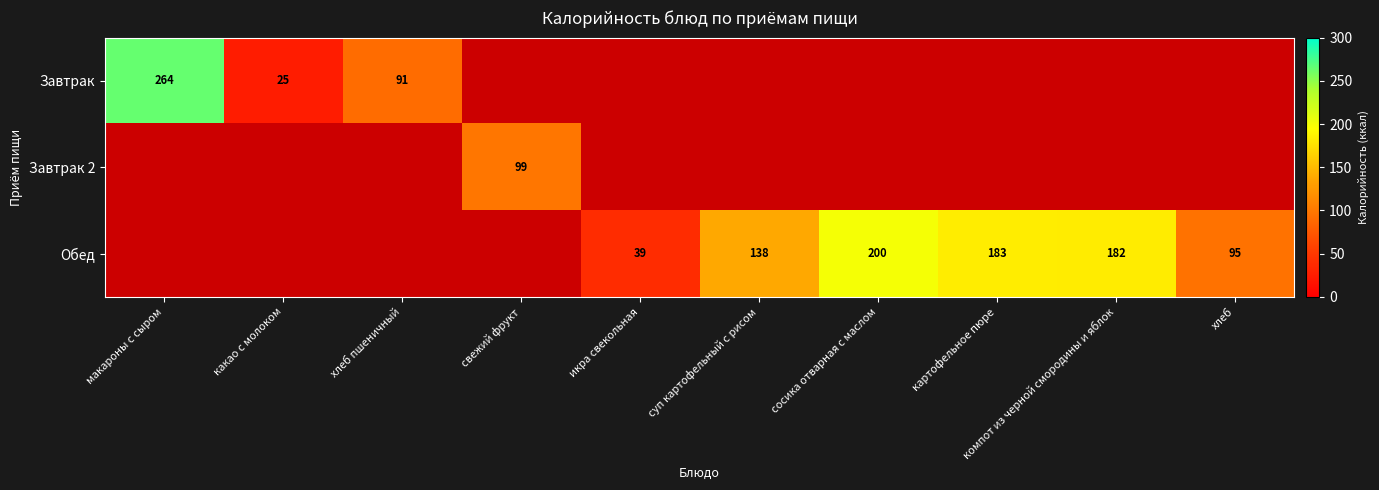

What is the greatest value displayed?

264.0